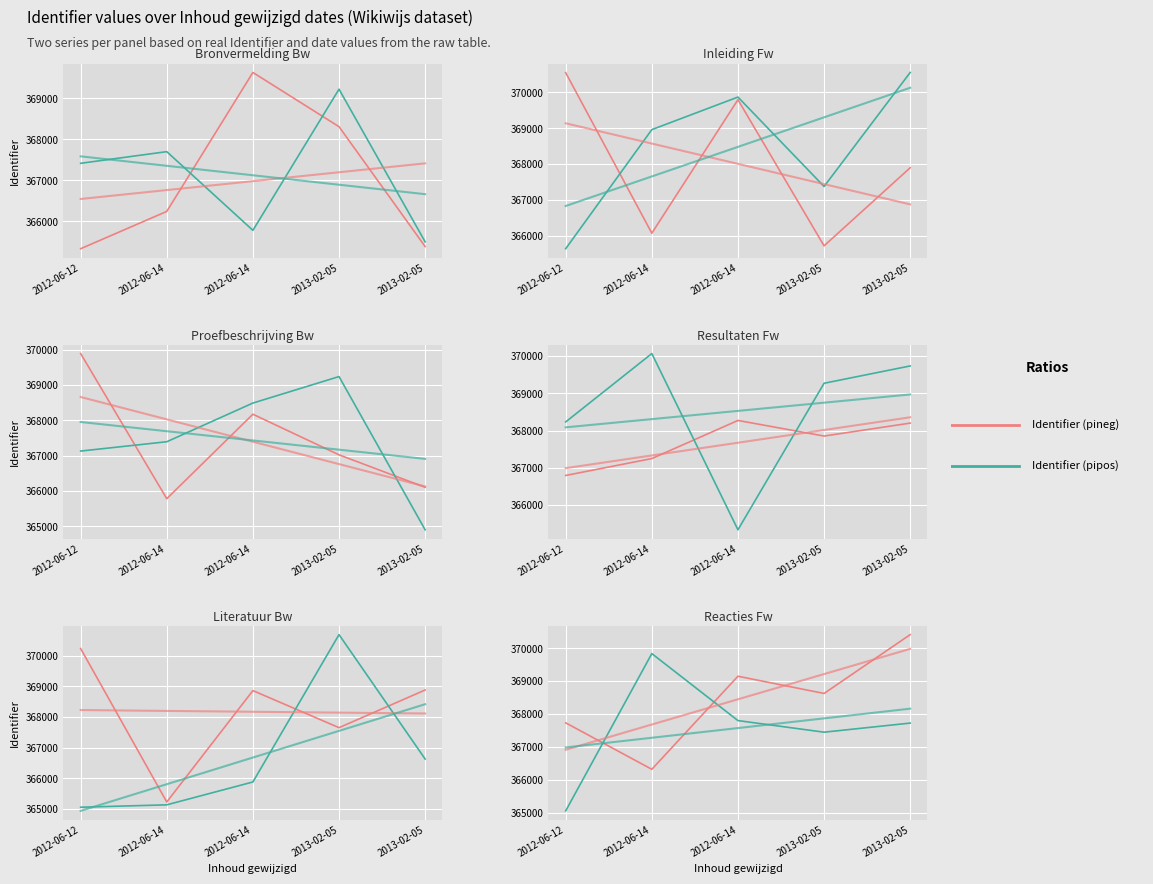

Reading left to right, extract all data points from this chart.

Identifier (pineg): 367729.6	366317.4	369147.3	368623.7	370412.4
Identifier (pipos): 365053.2	369835.5	367798.6	367445.9	367722.5